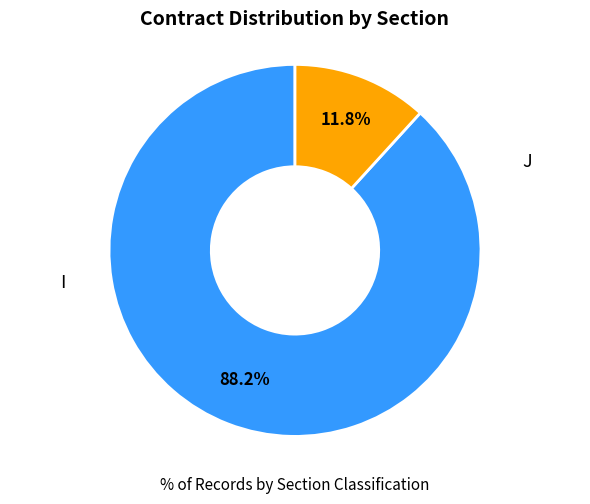

Count the number of slices in the pie.

2